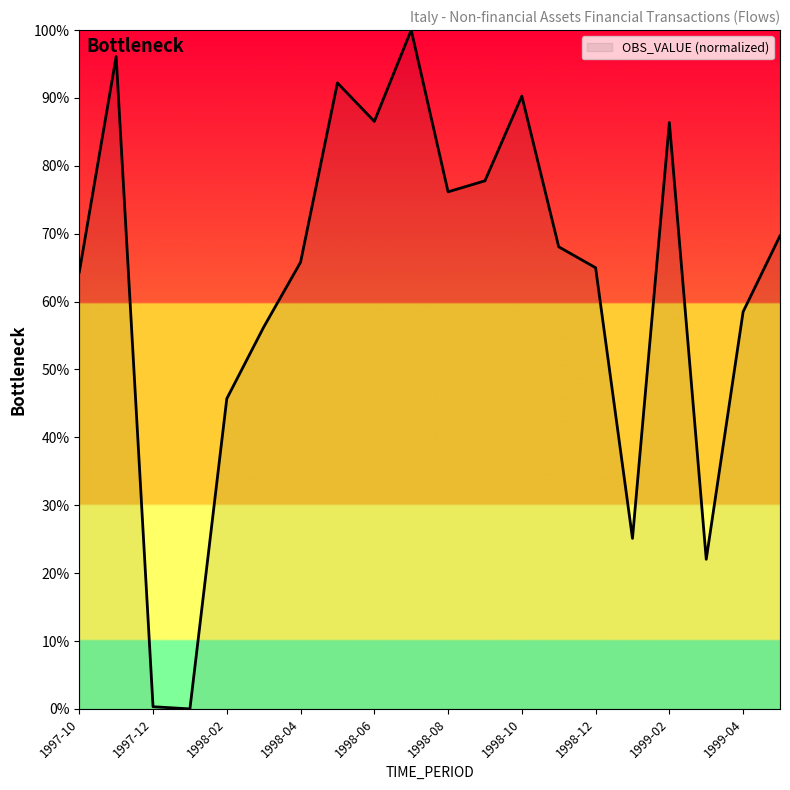

What is the maximum value shown in the chart?

100.0